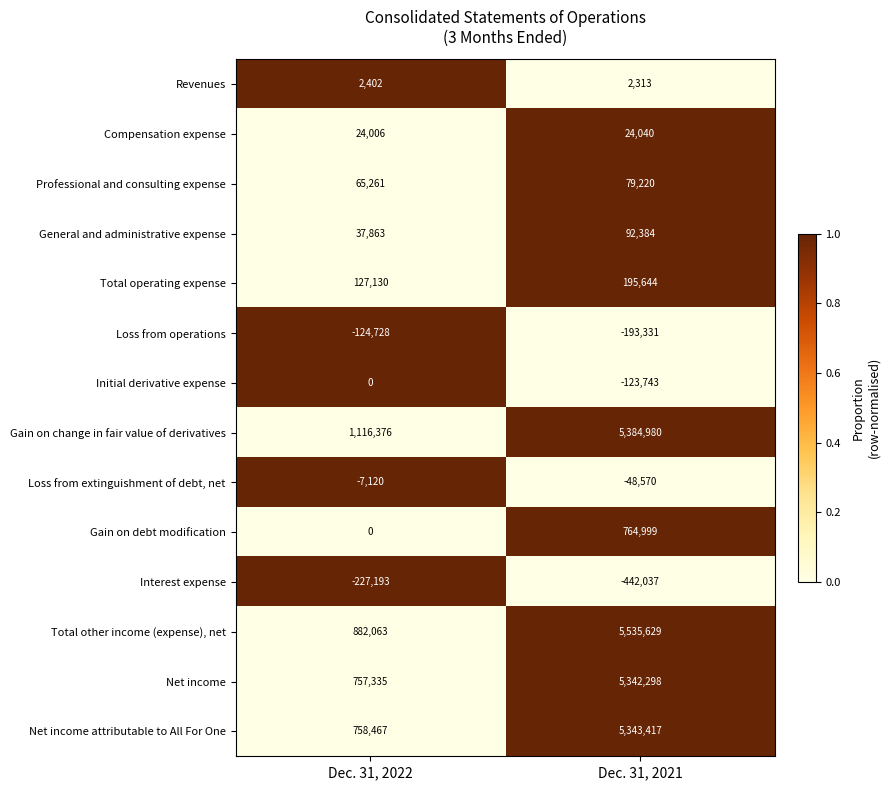

The value of Compensation expense at Dec. 31, 2022 is 41628. True or false?

False